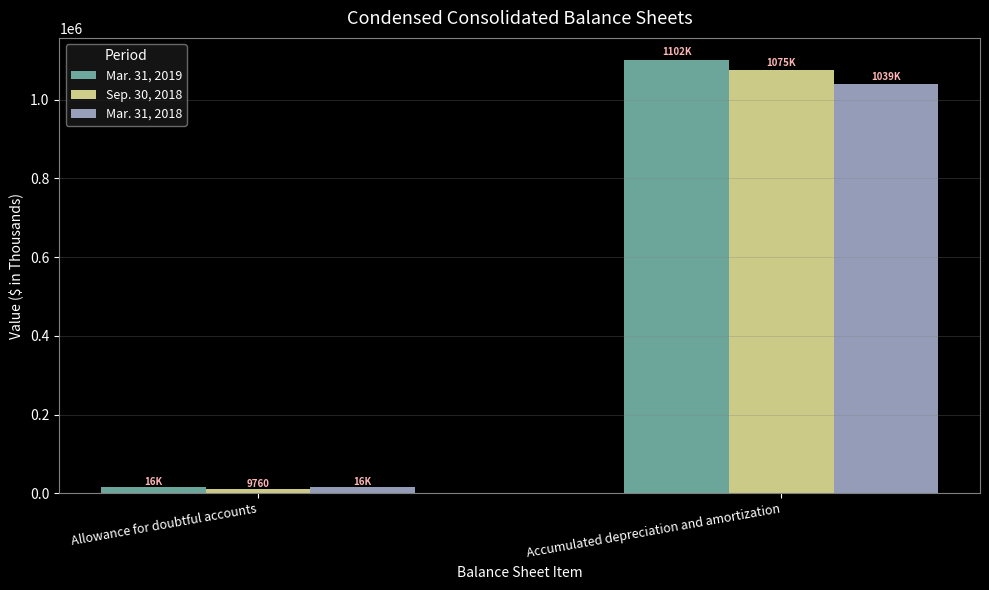

Which label corresponds to the smallest value in the chart?

Allowance for doubtful accounts